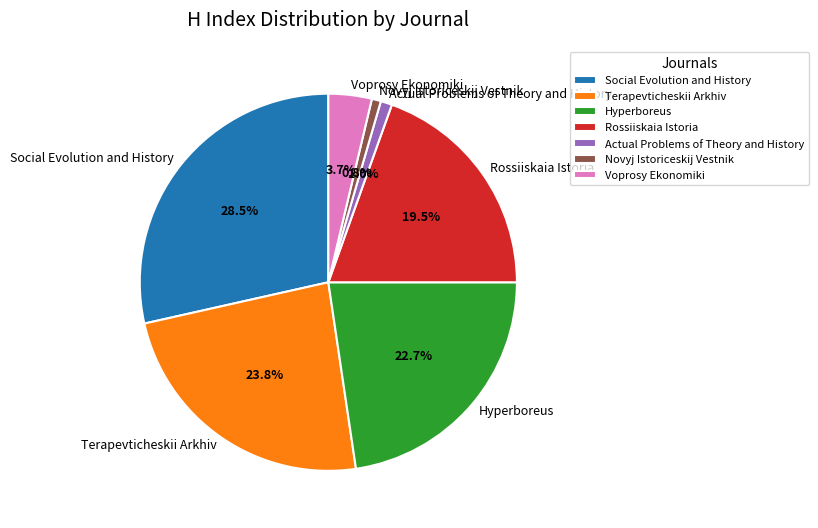

What percentage is the Hyperboreus slice, to the nearest percent?

23%